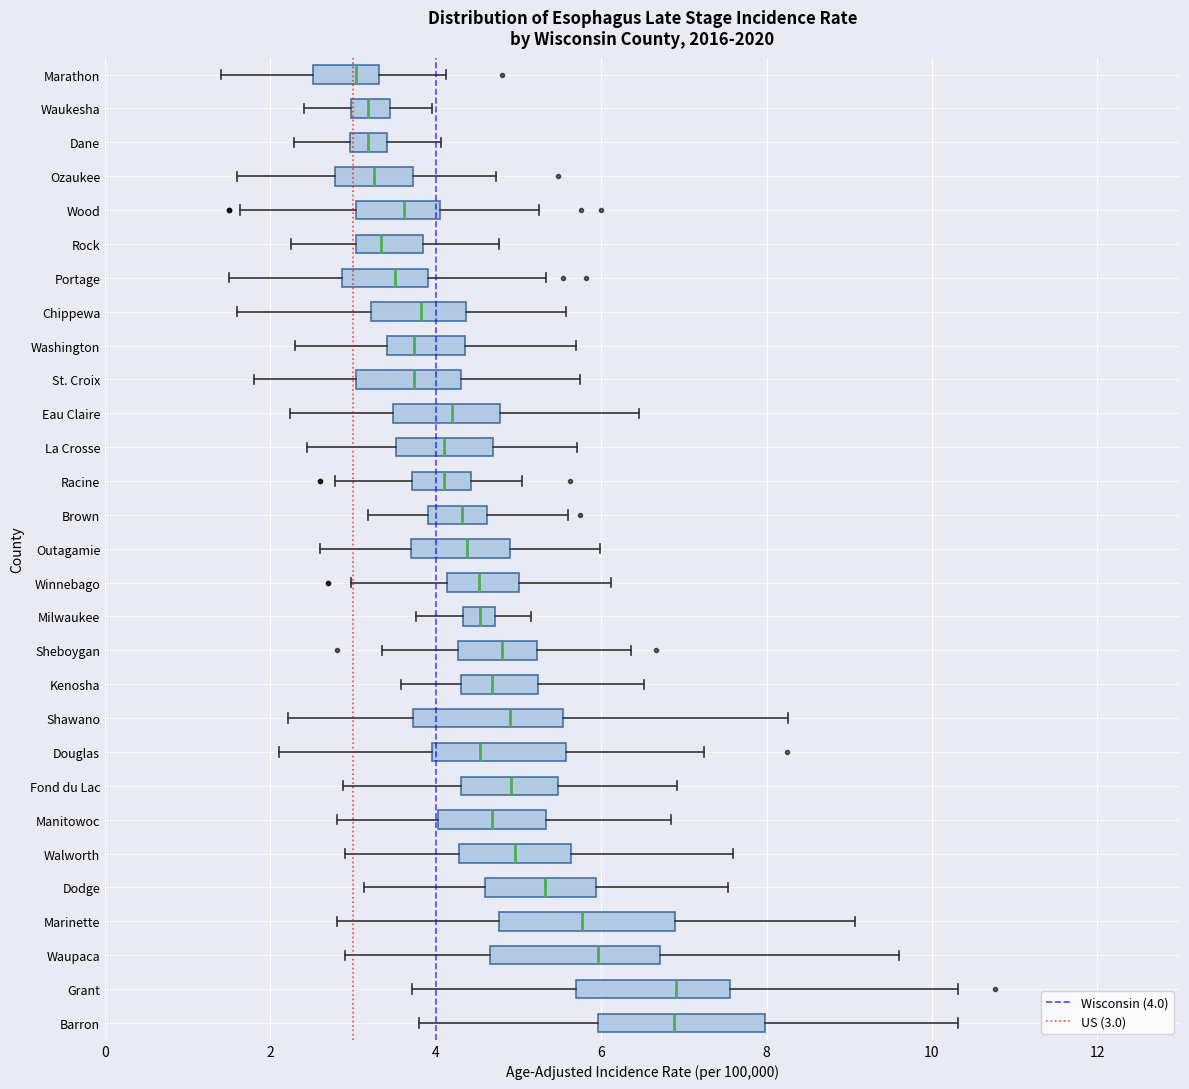

Reading bottom to top, read every box against the x-axis: the position of its median line, the range the box covers, and the ends of its whiskers. The values are not printed on the chart, so give them approximately, as read against the axis.

Barron: median 6.8, box 6.0 to 8.0, whiskers 3.8 to 10.4
Grant: median 7.0, box 5.6 to 7.6, whiskers 3.8 to 10.4
Waupaca: median 6.0, box 4.6 to 6.8, whiskers 3.0 to 9.6
Marinette: median 5.8, box 4.8 to 6.8, whiskers 2.8 to 9.0
Dodge: median 5.4, box 4.6 to 6.0, whiskers 3.2 to 7.6
Walworth: median 5.0, box 4.2 to 5.6, whiskers 3.0 to 7.6
Manitowoc: median 4.6, box 4.0 to 5.4, whiskers 2.8 to 6.8
Fond du Lac: median 5.0, box 4.2 to 5.4, whiskers 2.8 to 7.0
Douglas: median 4.6, box 4.0 to 5.6, whiskers 2.2 to 7.2
Shawano: median 4.8, box 3.8 to 5.6, whiskers 2.2 to 8.2
Kenosha: median 4.6, box 4.4 to 5.2, whiskers 3.6 to 6.6
Sheboygan: median 4.8, box 4.2 to 5.2, whiskers 3.4 to 6.4
Milwaukee: median 4.6, box 4.4 to 4.8, whiskers 3.8 to 5.2
Winnebago: median 4.6, box 4.2 to 5.0, whiskers 3.0 to 6.2
Outagamie: median 4.4, box 3.6 to 4.8, whiskers 2.6 to 6.0
Brown: median 4.4, box 4.0 to 4.6, whiskers 3.2 to 5.6
Racine: median 4.0, box 3.8 to 4.4, whiskers 2.8 to 5.0
La Crosse: median 4.2, box 3.6 to 4.6, whiskers 2.4 to 5.8
Eau Claire: median 4.2, box 3.4 to 4.8, whiskers 2.2 to 6.4
St. Croix: median 3.8, box 3.0 to 4.4, whiskers 1.8 to 5.8
Washington: median 3.8, box 3.4 to 4.4, whiskers 2.2 to 5.8
Chippewa: median 3.8, box 3.2 to 4.4, whiskers 1.6 to 5.6
Portage: median 3.6, box 2.8 to 4.0, whiskers 1.6 to 5.4
Rock: median 3.4, box 3.0 to 3.8, whiskers 2.2 to 4.8
Wood: median 3.6, box 3.0 to 4.0, whiskers 1.6 to 5.2
Ozaukee: median 3.2, box 2.8 to 3.8, whiskers 1.6 to 4.8
Dane: median 3.2, box 3.0 to 3.4, whiskers 2.2 to 4.0
Waukesha: median 3.2, box 3.0 to 3.4, whiskers 2.4 to 4.0
Marathon: median 3.0, box 2.6 to 3.4, whiskers 1.4 to 4.2